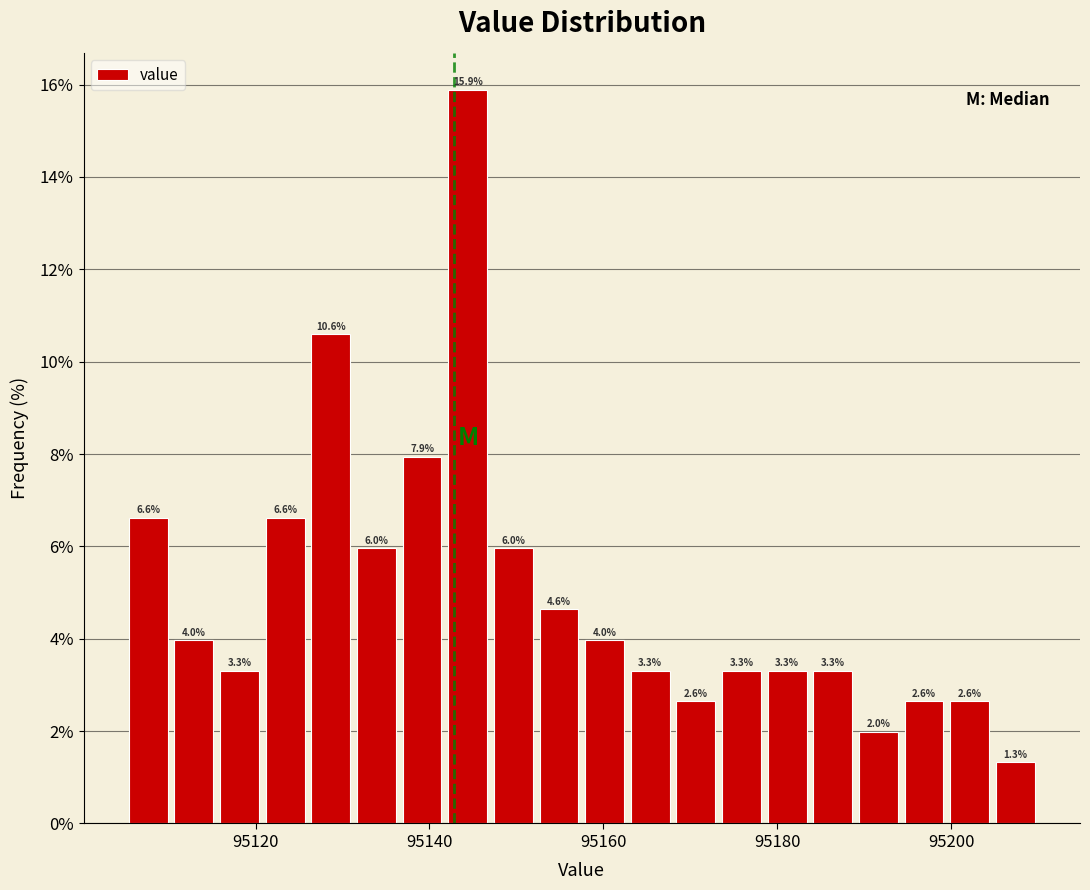

Read against the x-axis, roughly where is the centre of the tallest bar?

95144